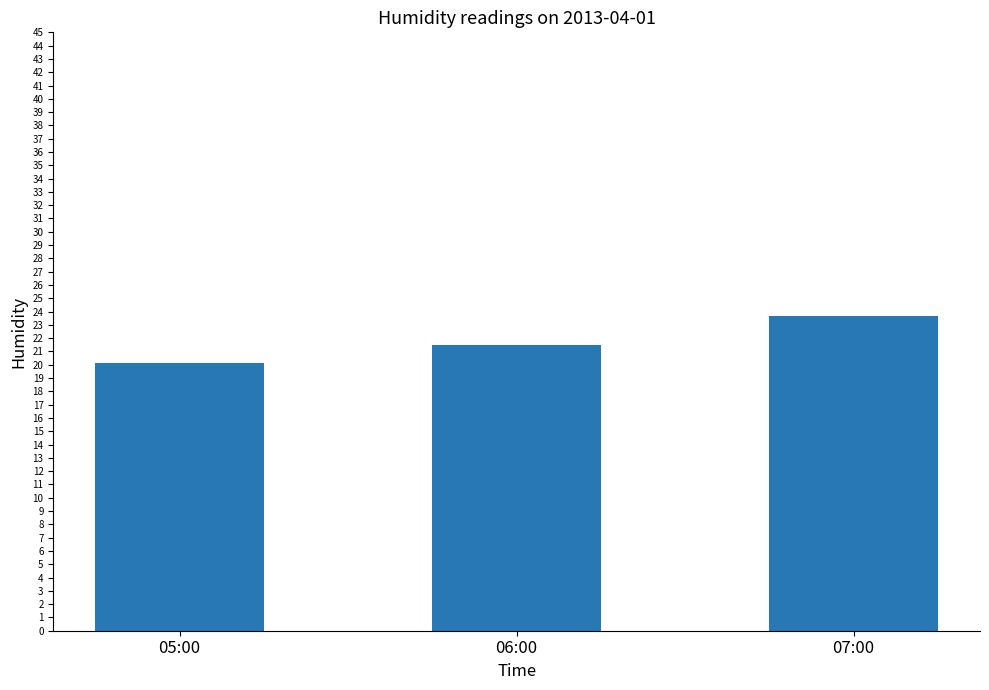

Count the number of values greater than 21.

2